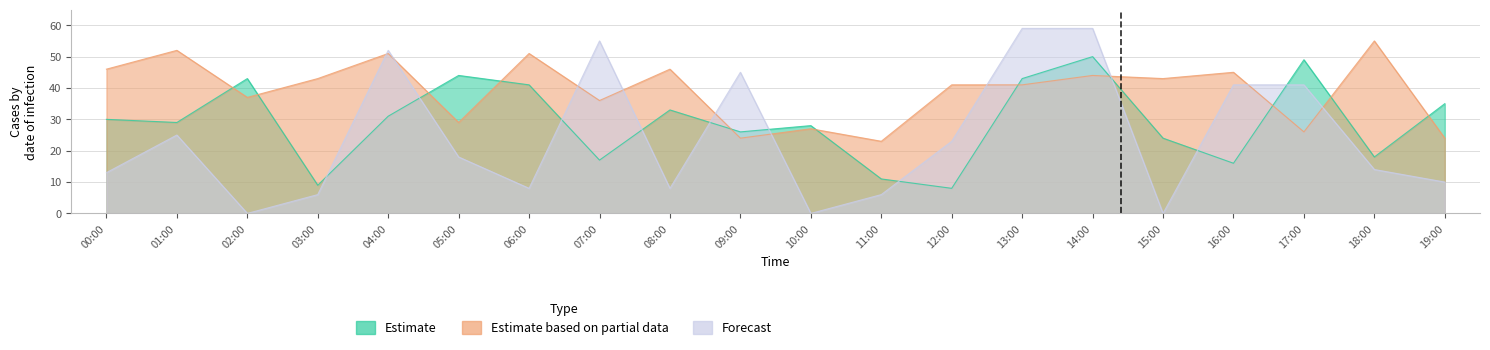

List the labels in order of Estimate based on partial data value, smallest first.

11:00, 09:00, 19:00, 17:00, 10:00, 05:00, 07:00, 02:00, 12:00, 13:00, 03:00, 15:00, 14:00, 16:00, 00:00, 08:00, 04:00, 06:00, 01:00, 18:00